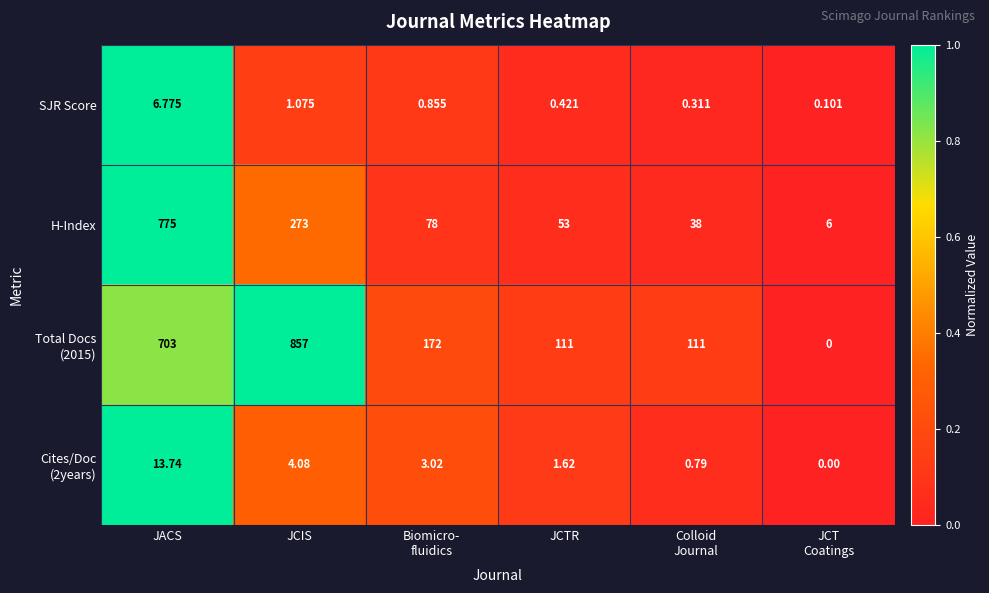

Where is H-Index nearest to the value 390?

JCIS